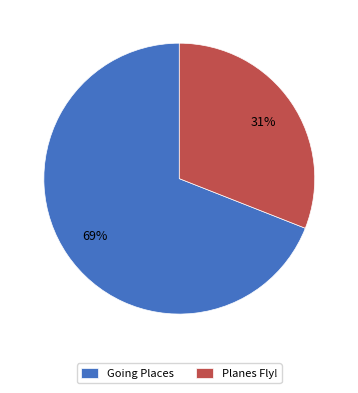

To the nearest percent, what is the difference between the largest and smallest slice percentages?

38%